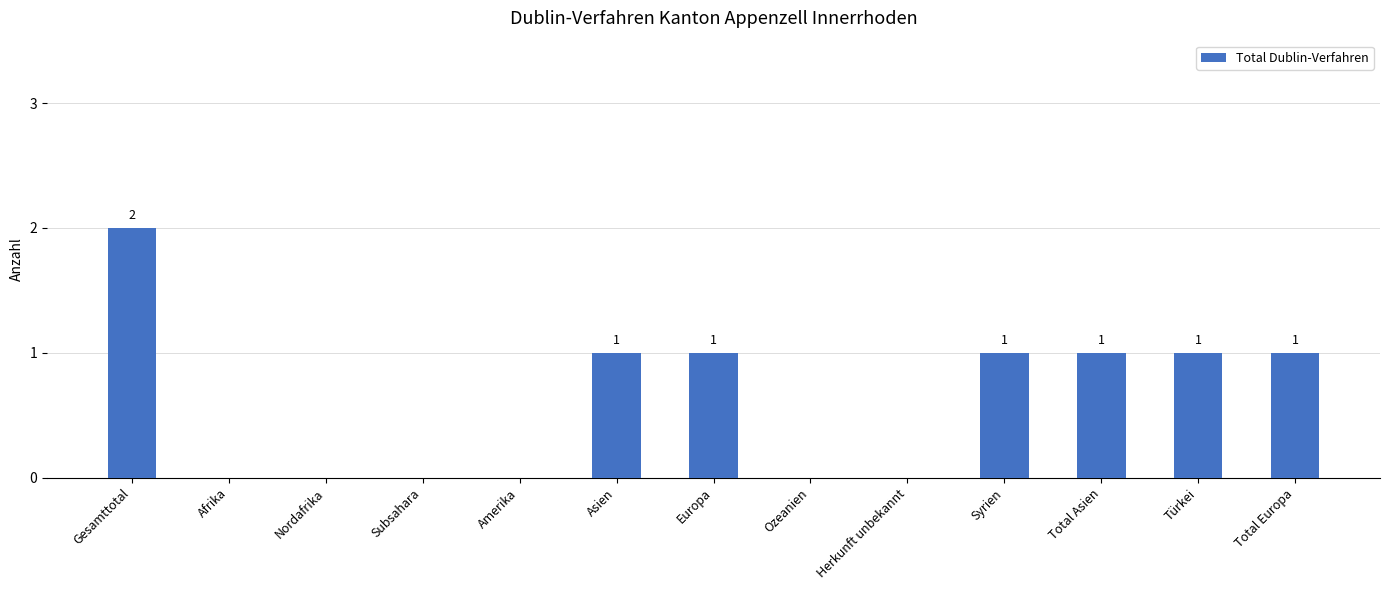

Are the bars horizontal?

No